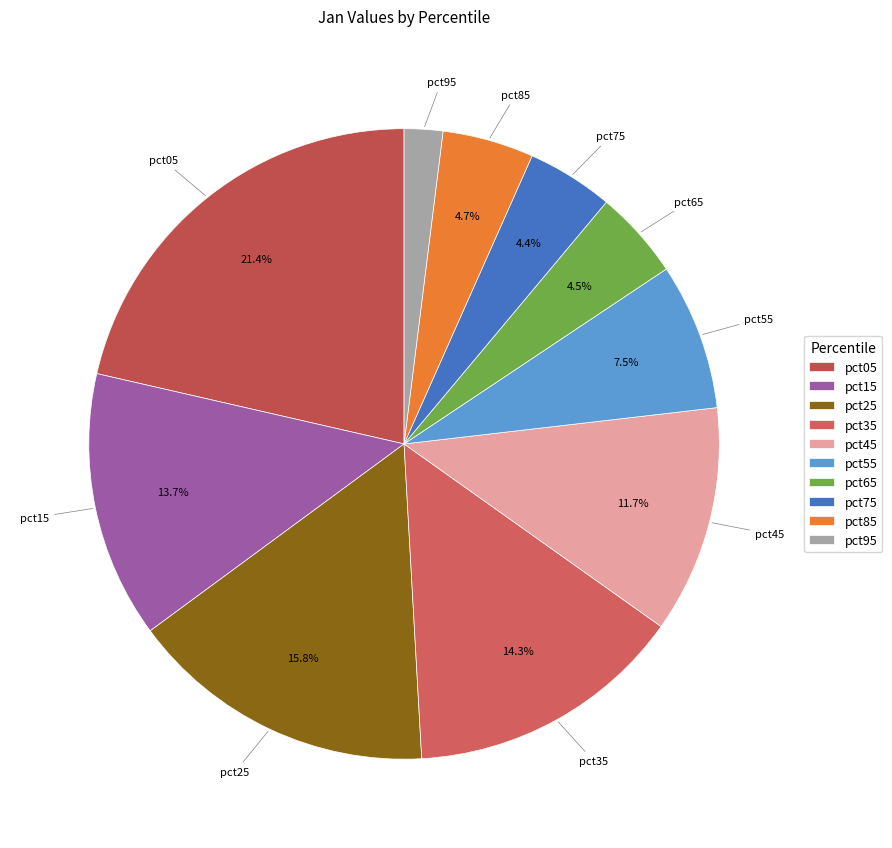

How many slices are in this pie chart?

10